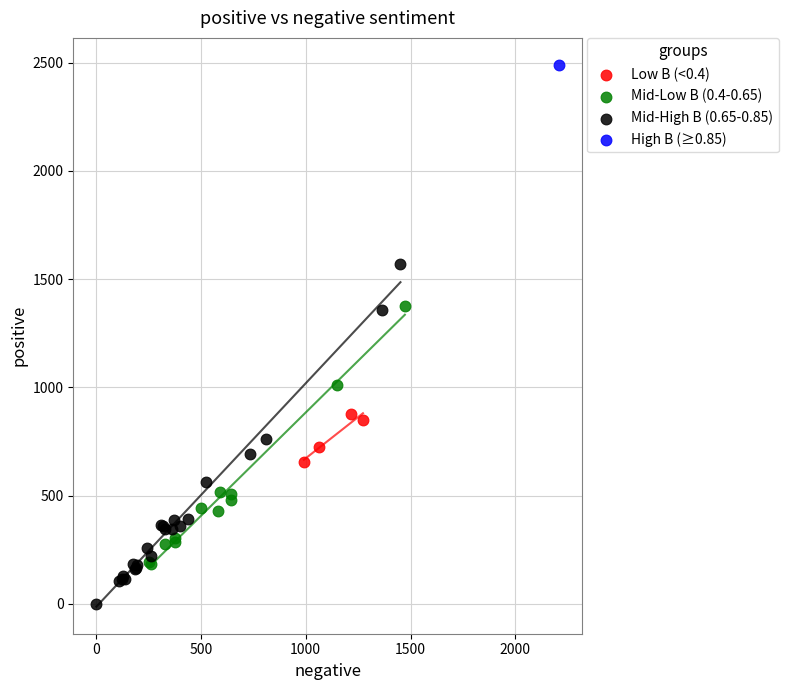

Which series contains the highest Y value?

High B (≥0.85)